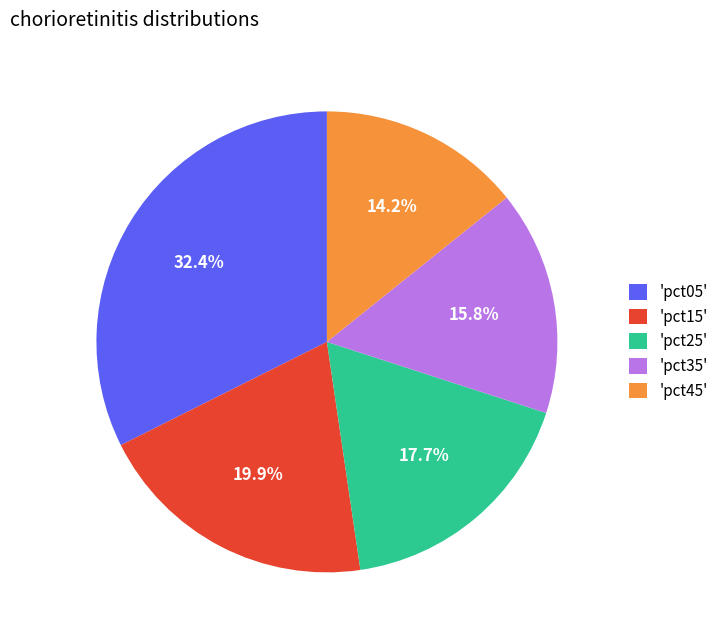

Rank the categories by value from lowest to highest.

'pct45', 'pct35', 'pct25', 'pct15', 'pct05'